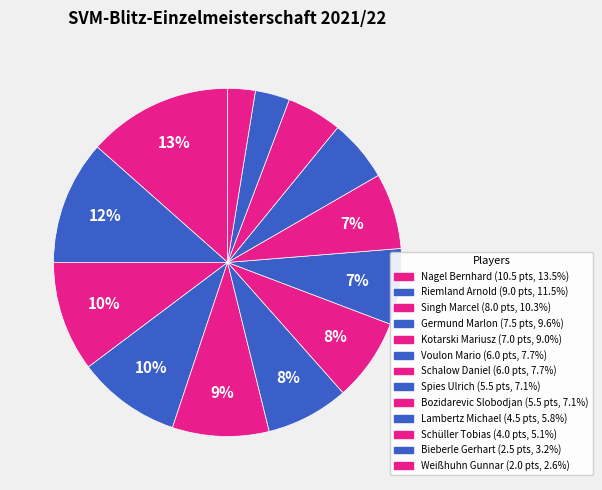

What is the total percentage of Kotarski Mariusz and Riemland Arnold?

20.5%